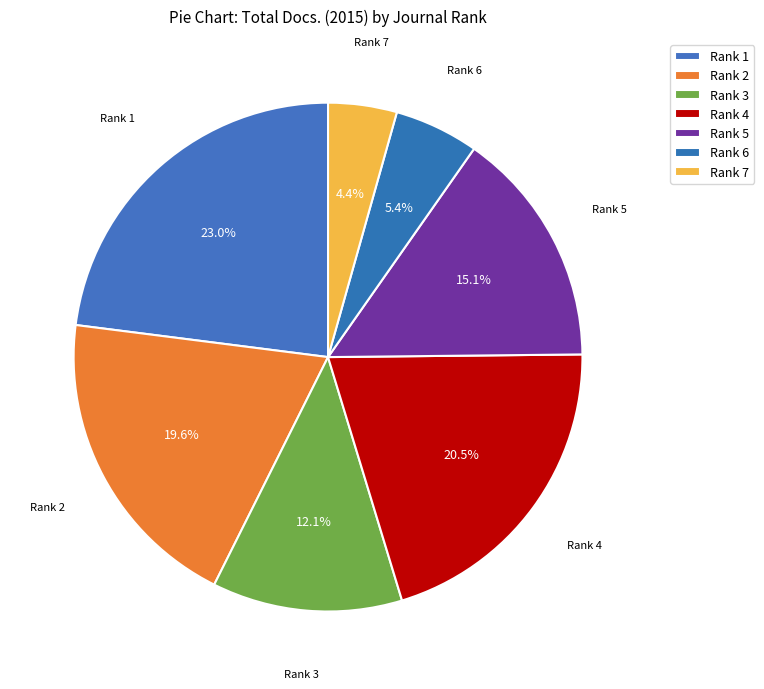

How many slices are in this pie chart?

7